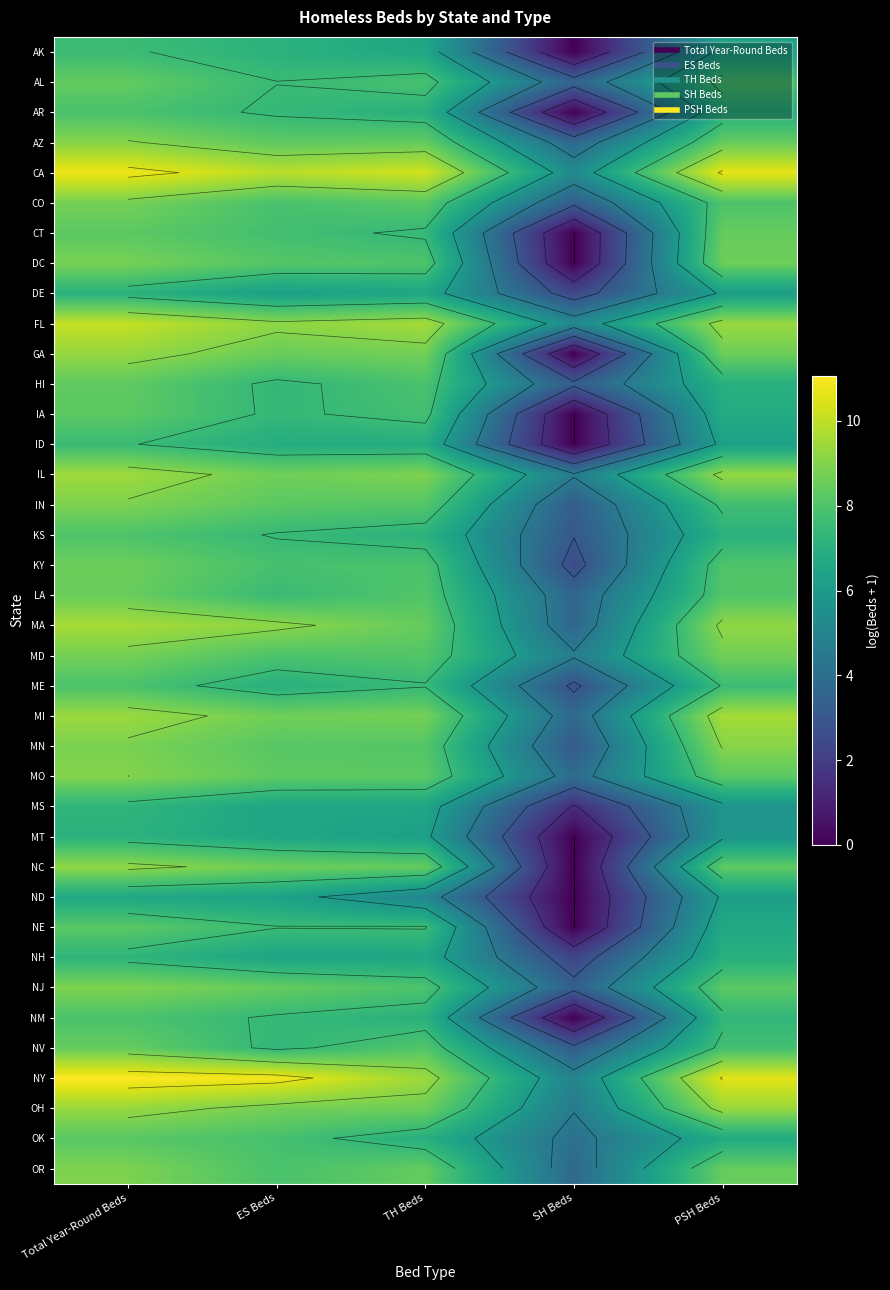

Between ES Beds and PSH Beds, which is larger?

ES Beds